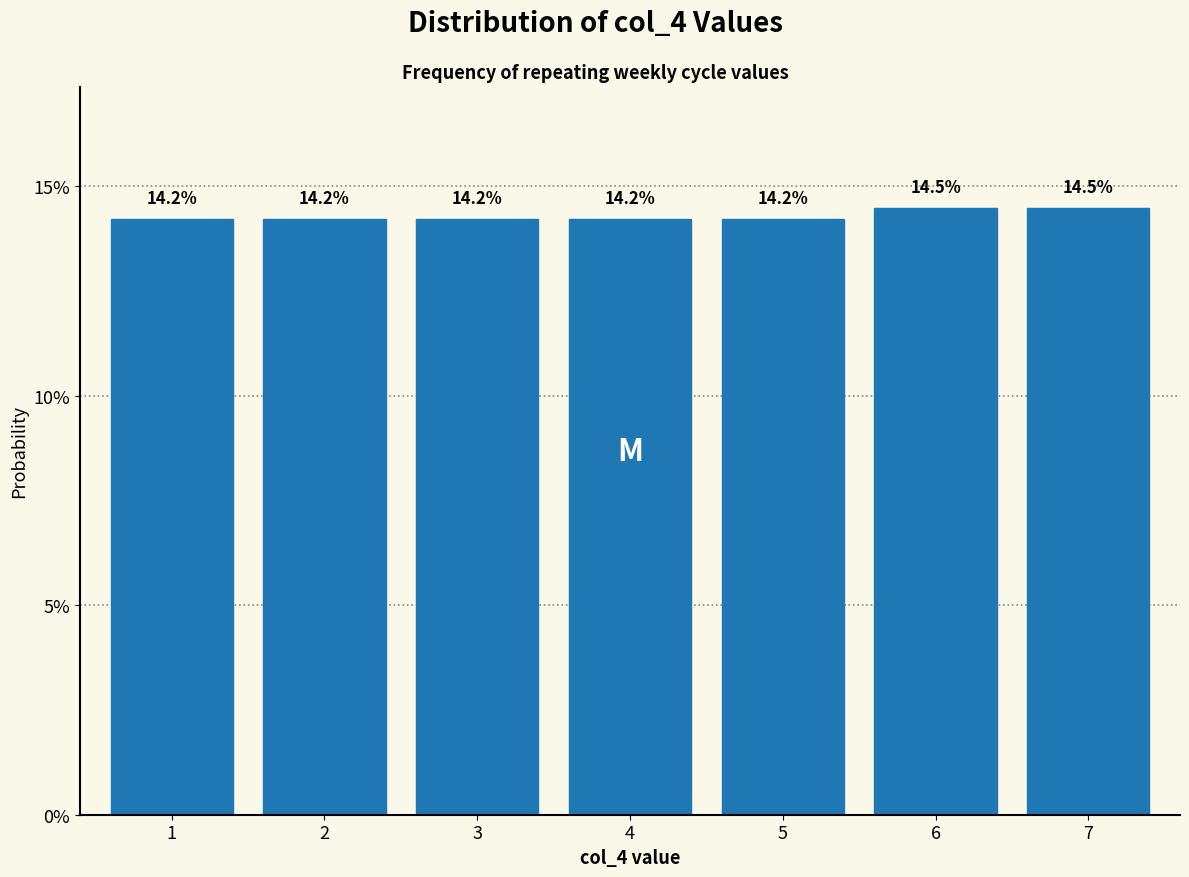

Reading left to right, what are all the values shown in this chart?

14.2	14.2	14.2	14.2	14.2	14.5	14.5